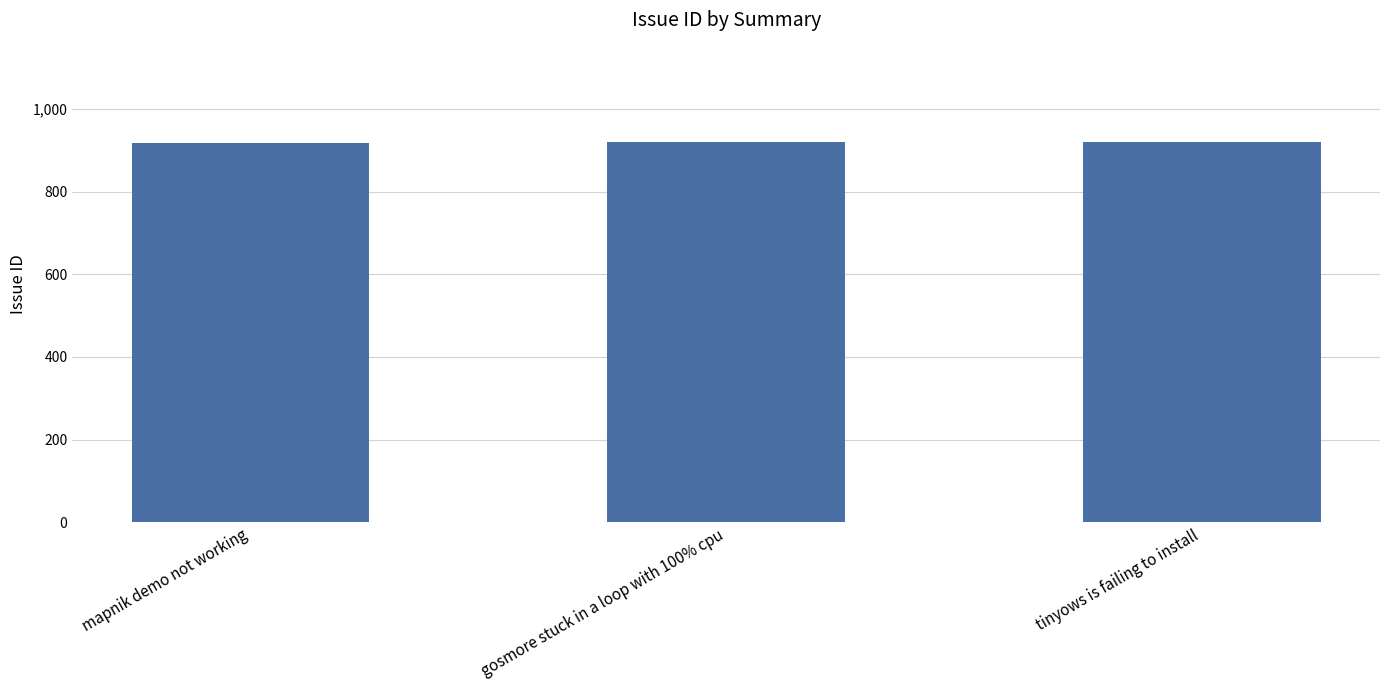

Does the chart contain any negative values?

No